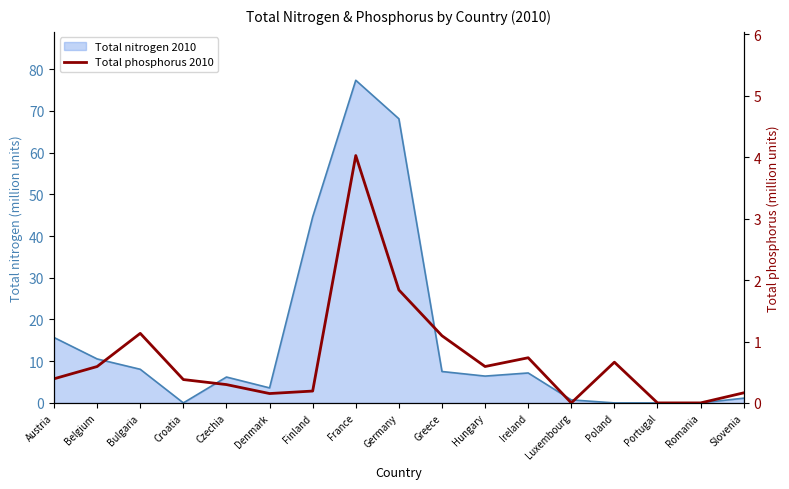

What position from the right is Croatia?

14